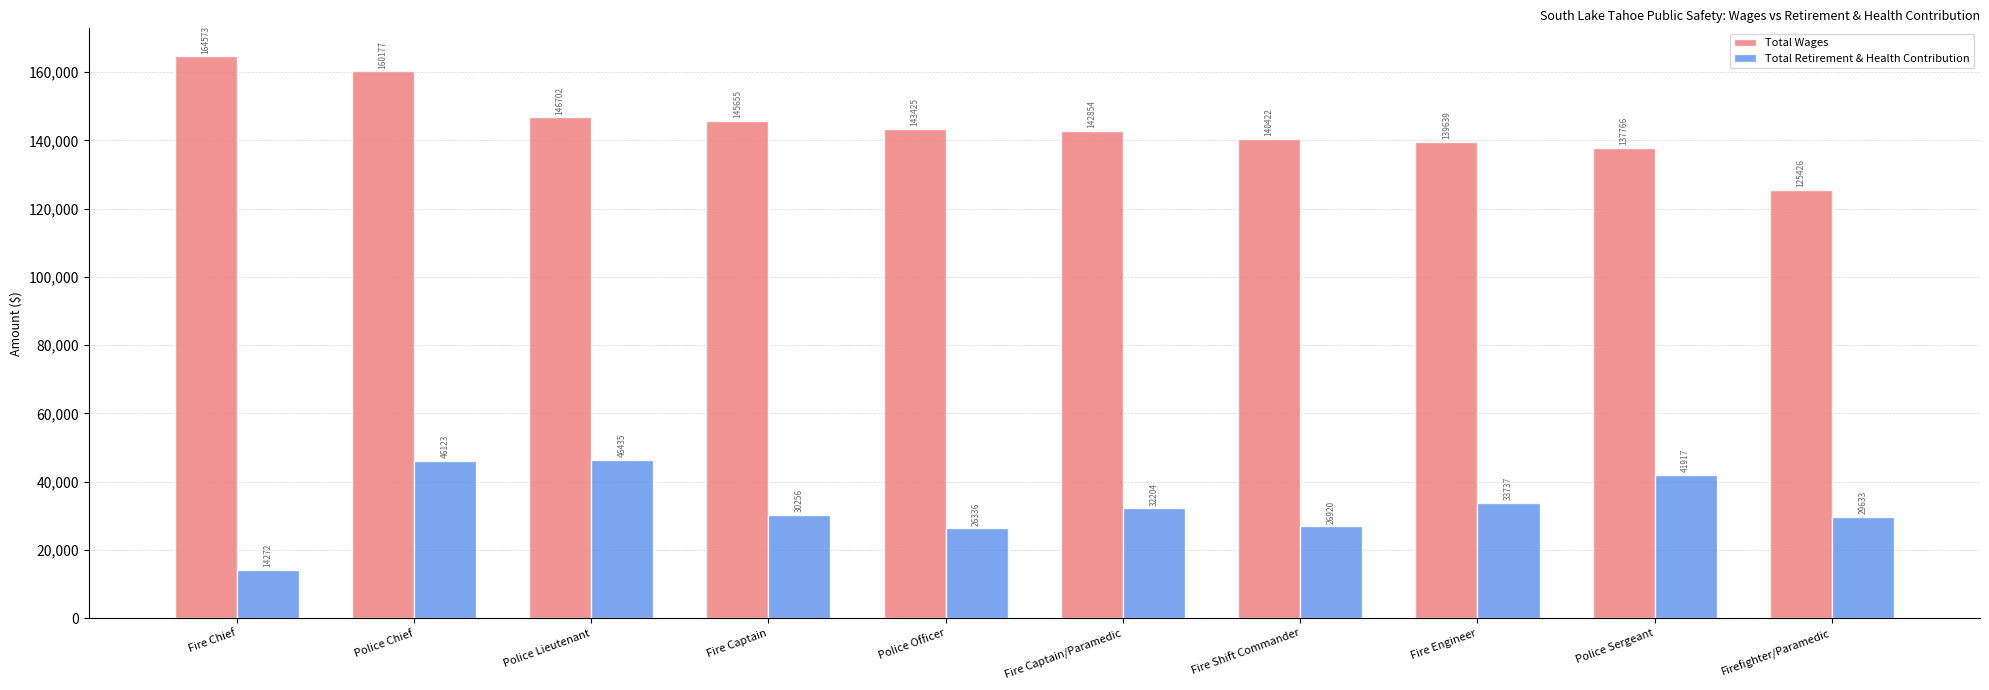

Between Police Officer and Police Sergeant, which series saw the biggest shift?

Total Retirement & Health Contribution